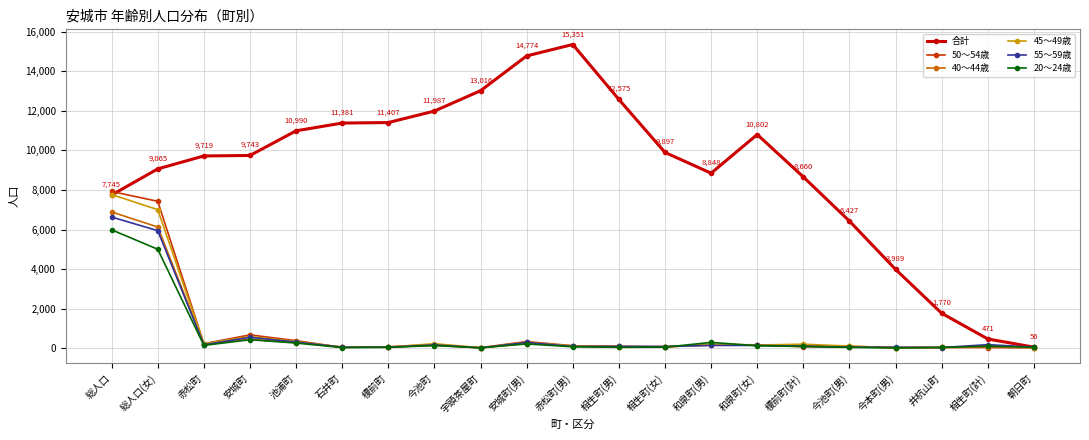

What is the value of the 合計 point at the 8th from the left?

11987